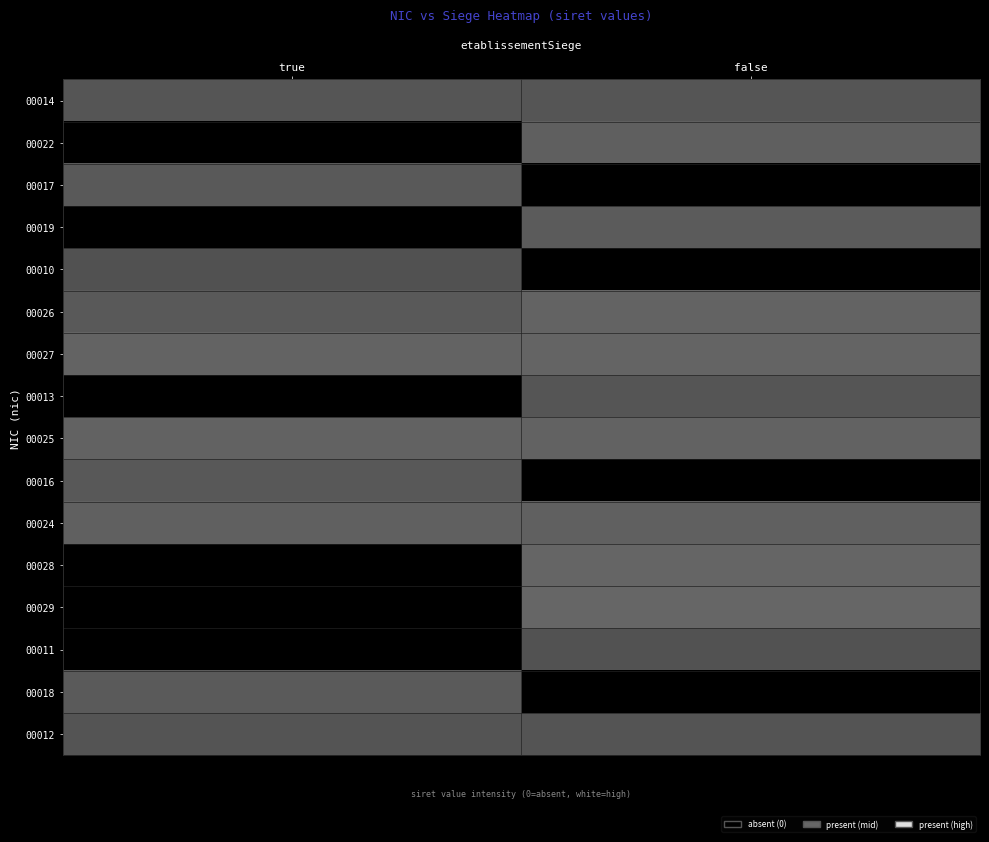

At which category is the sum across all series the highest?

false